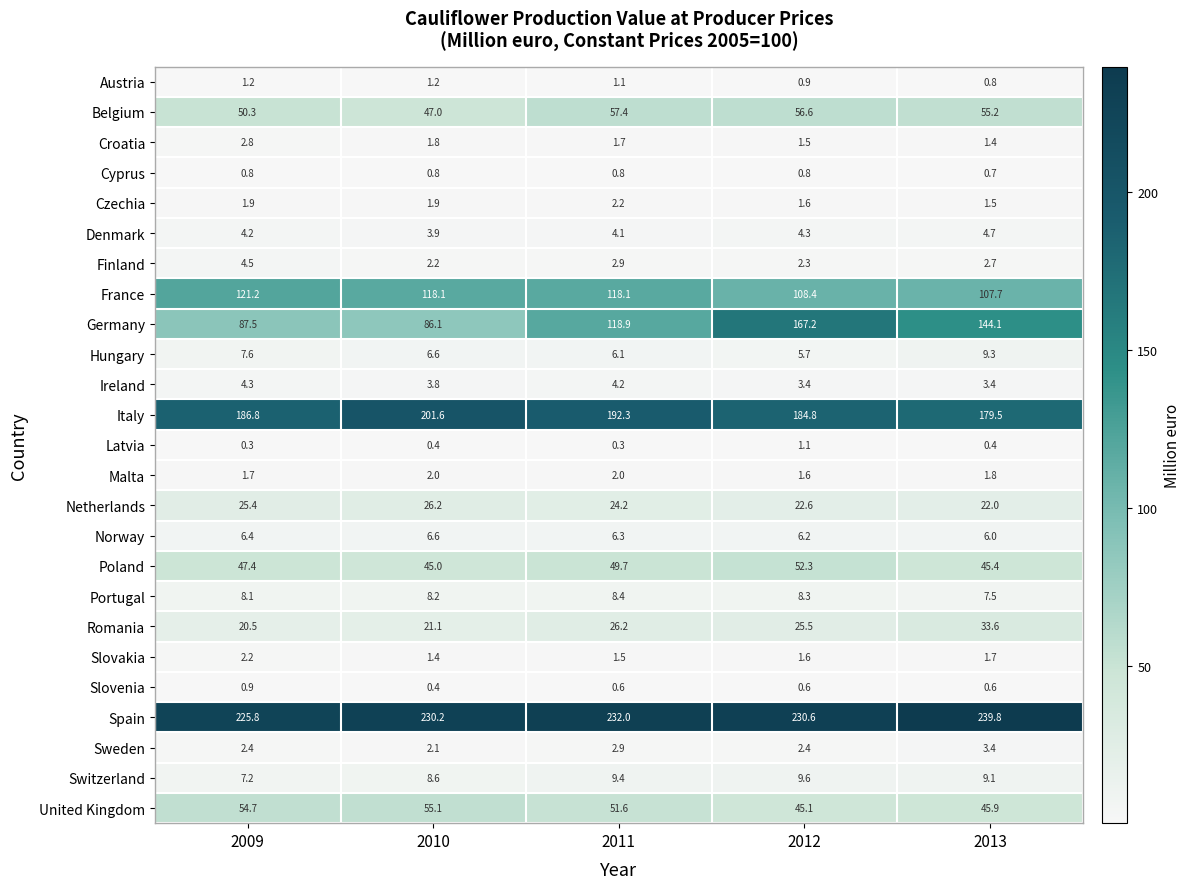

Where does the Switzerland series first go above 9?

2011